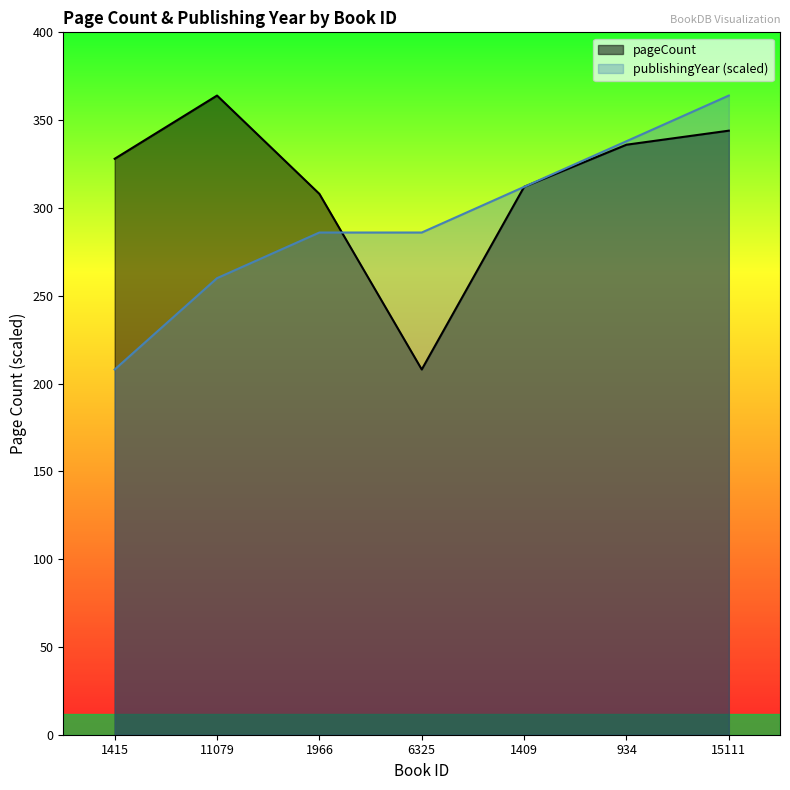

What is the sum of all publishingYear values?

2054